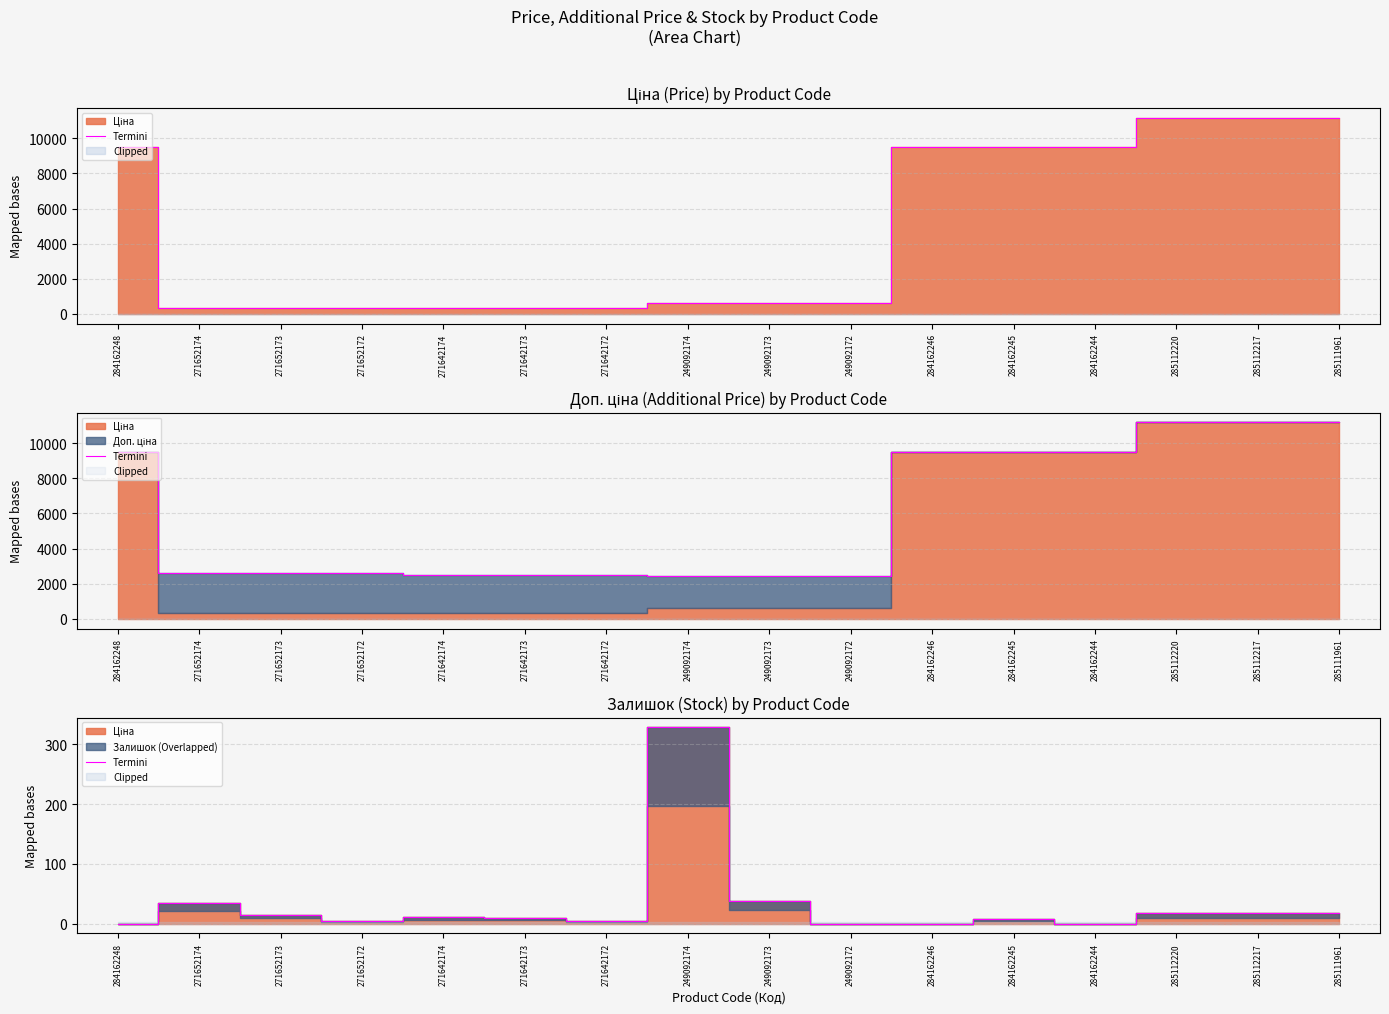

What is the label of the 15th point from the right?

271652174